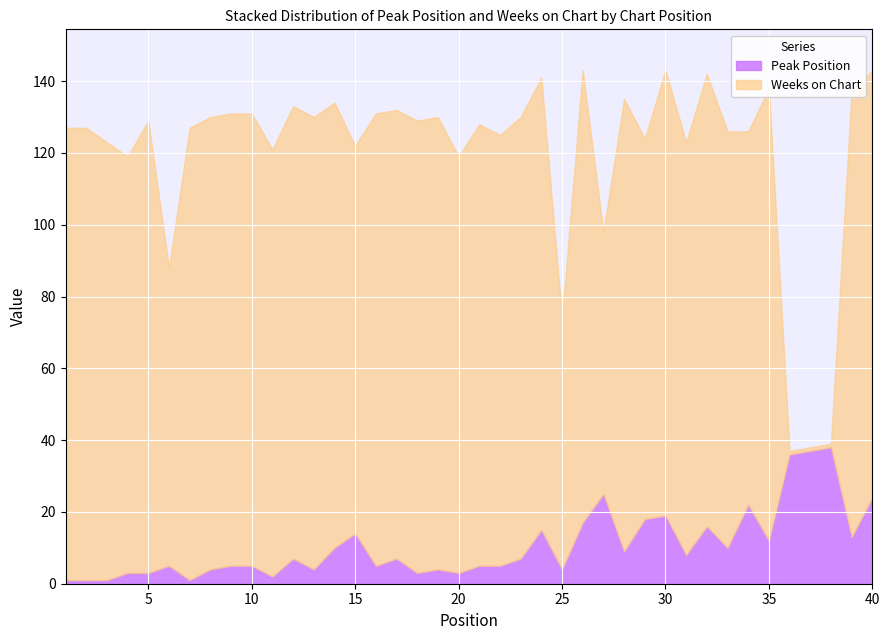

How many times do Weeks on Chart and Peak Position cross each other?

2